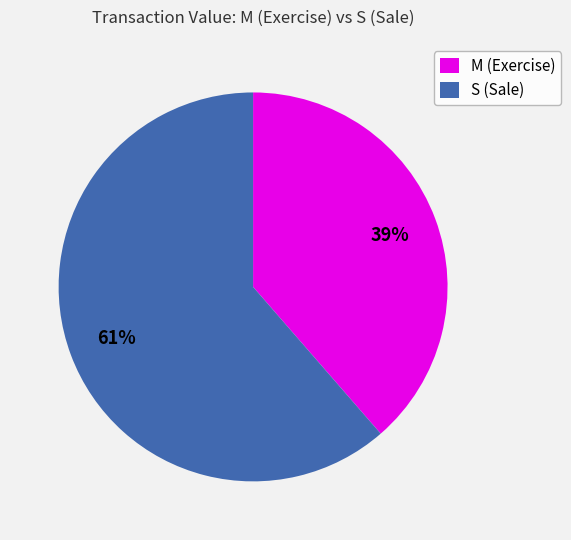

How many segments does this pie chart have?

2